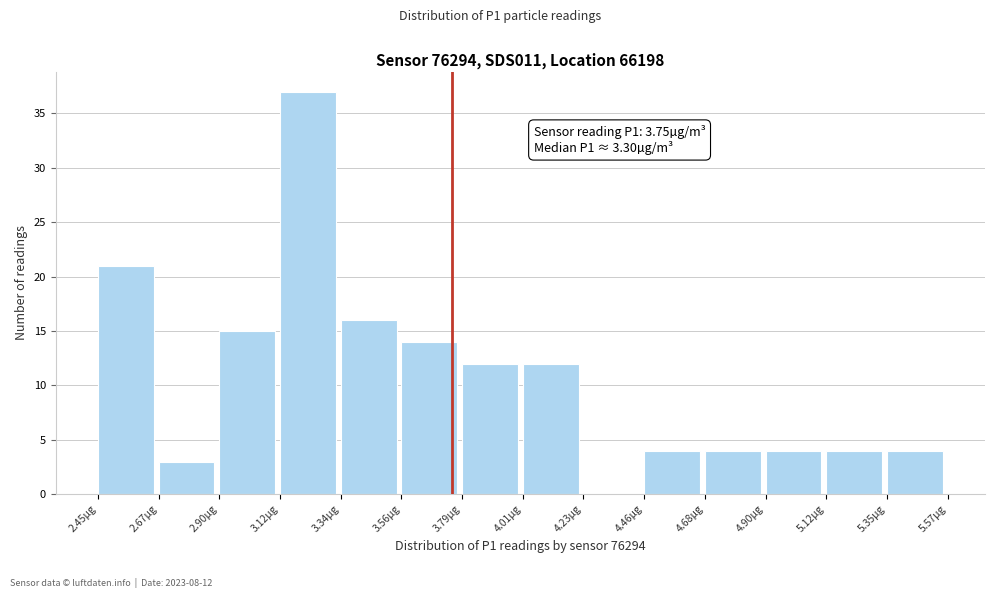

Over which range of the x-axis is the bar tallest?

3.10 to 3.35